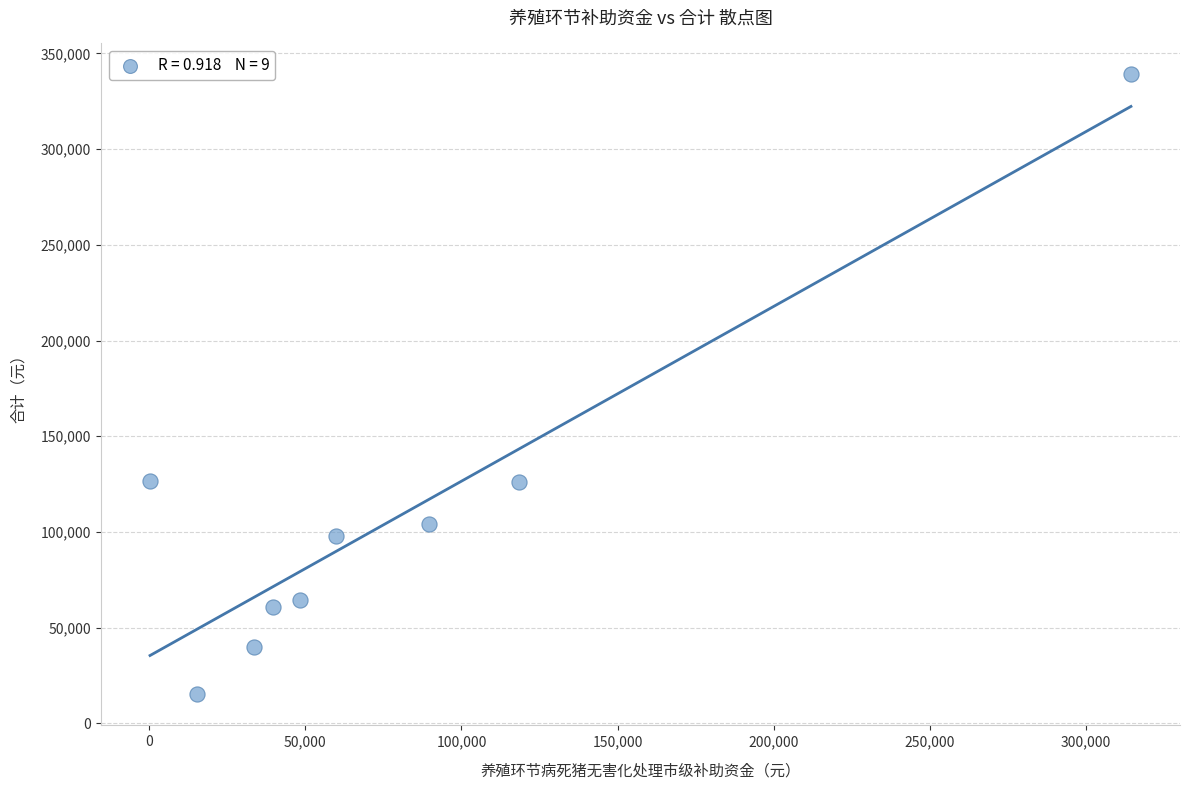

What is the average X value?

79933